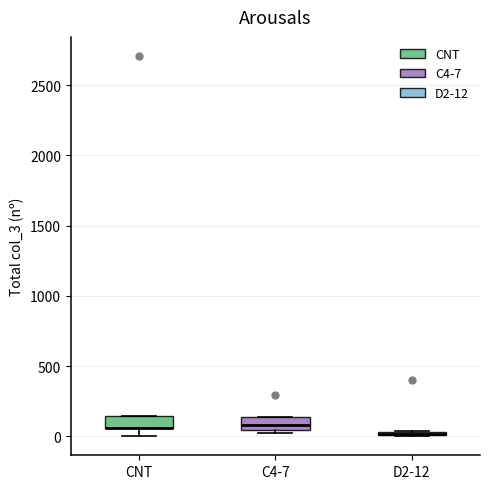

Where is the lower edge of the box for D2-12 on the y-axis? The values are not printed on the chart, so give them approximately, as read against the axis.

0